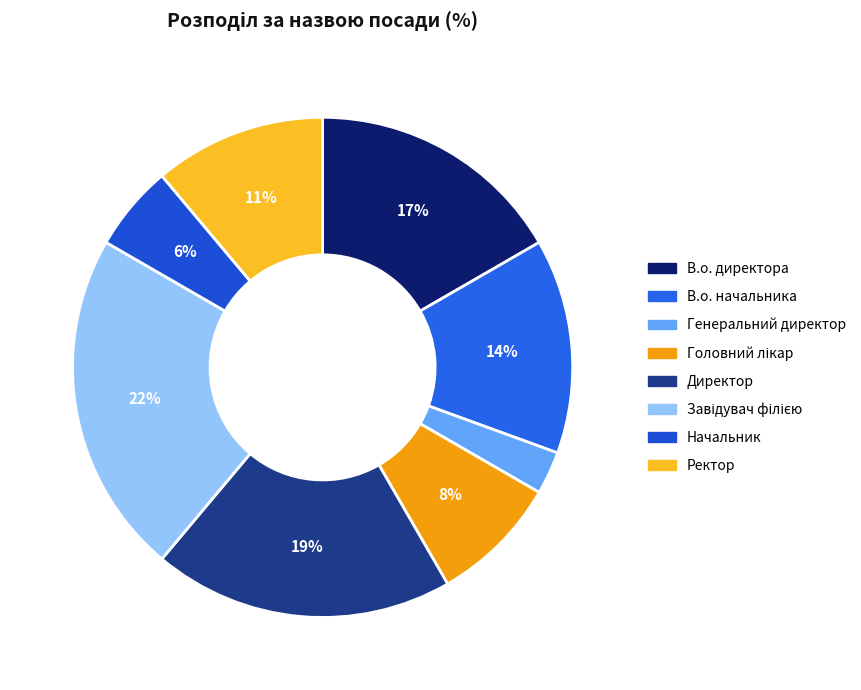

How many segments does this pie chart have?

8